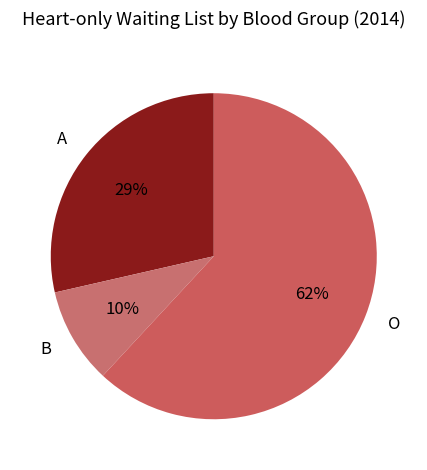

Which slice represents more than half of the pie?

O